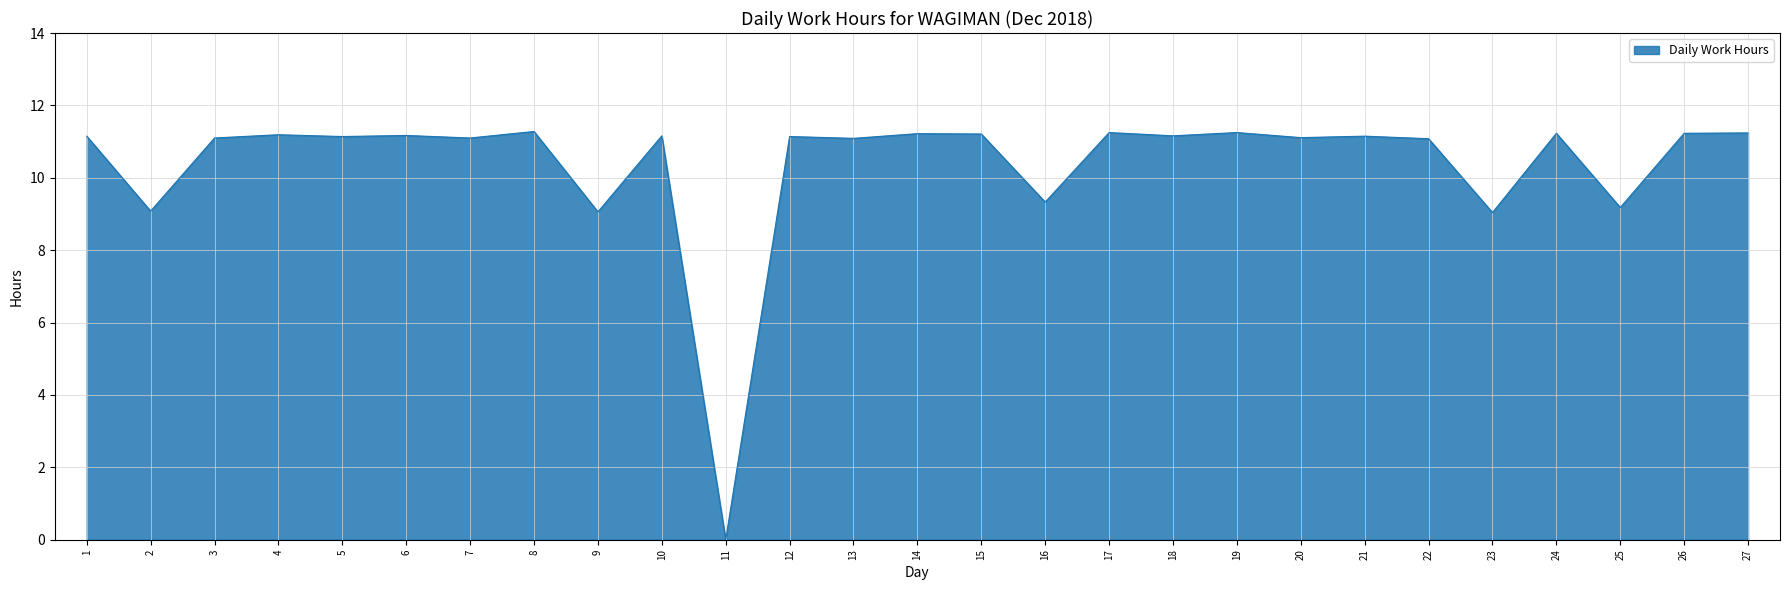

What is the ratio of the value at 20 to the value at 4?

1.0